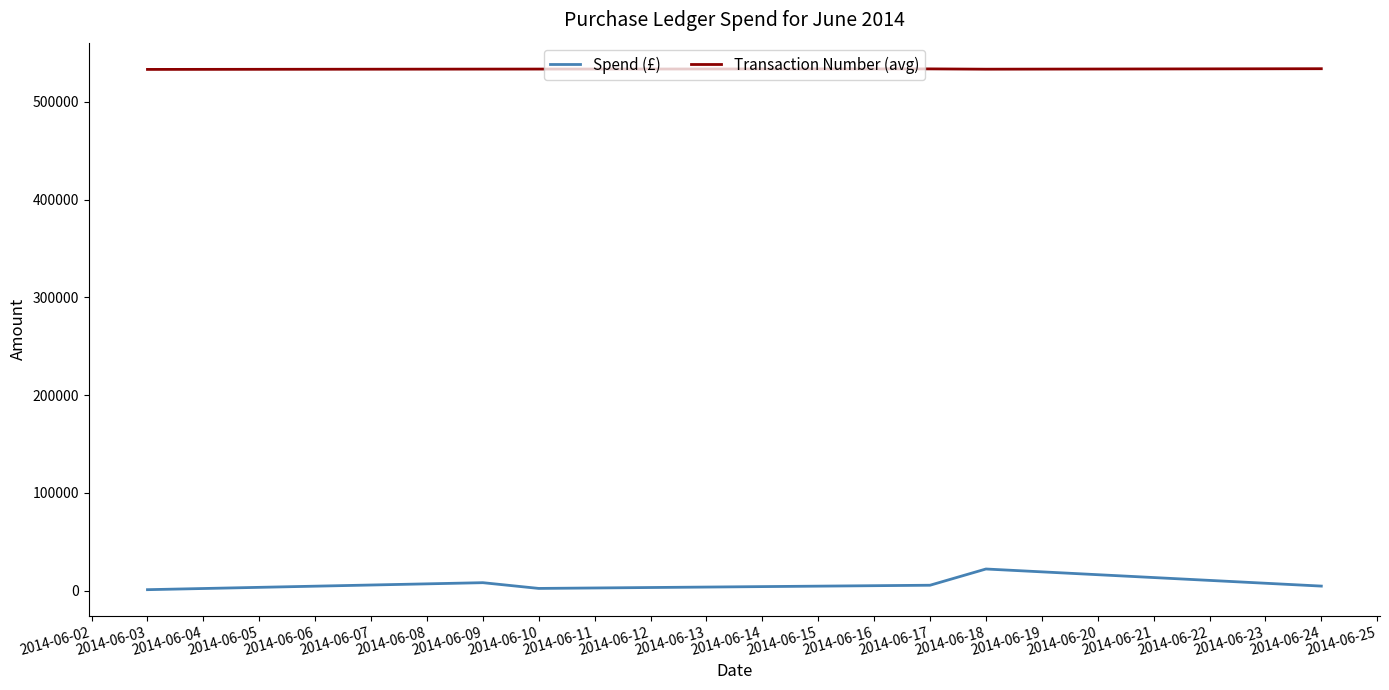

What is the lowest value of the Transaction Number (avg) series?

533134.0